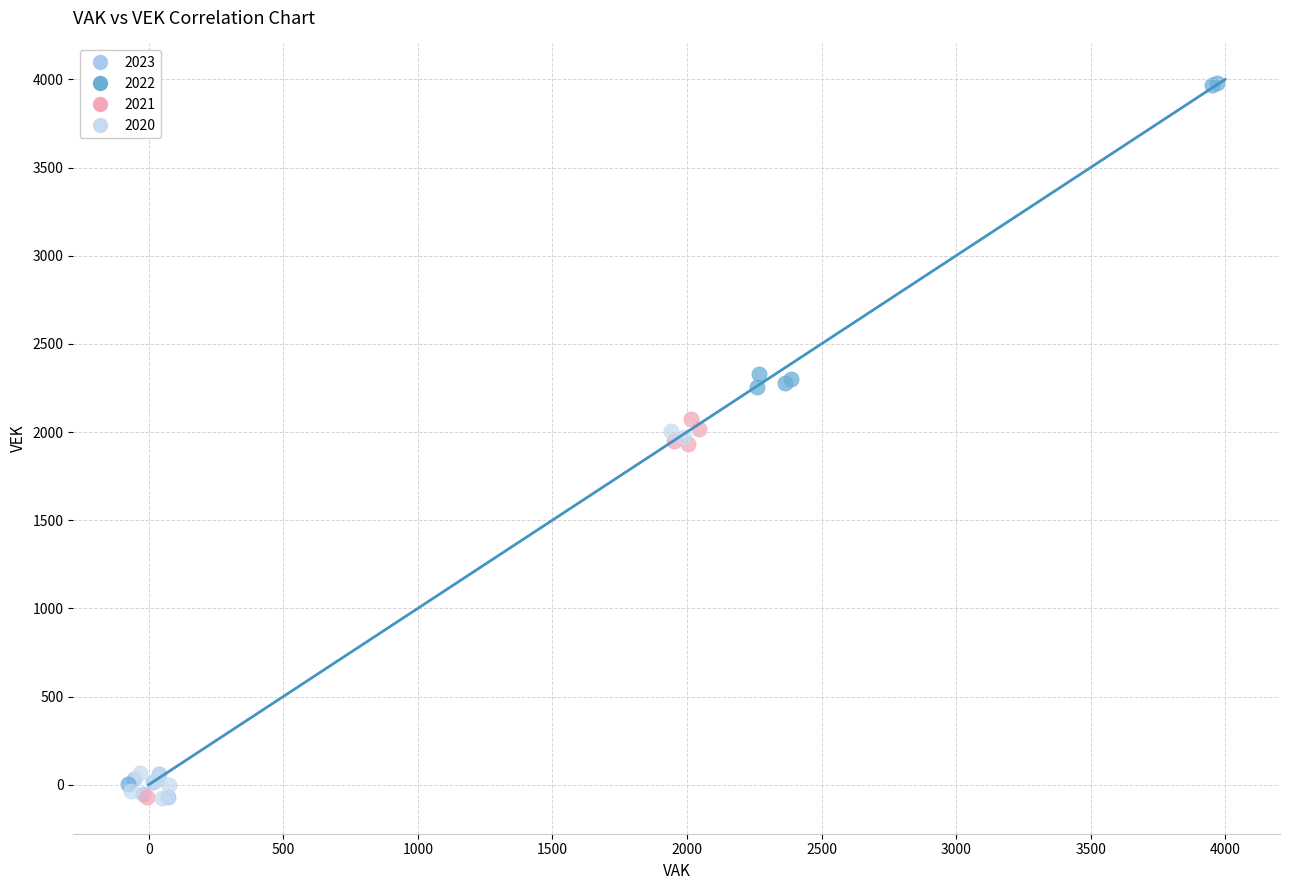

Which series has the widest spread of Y values?

2022